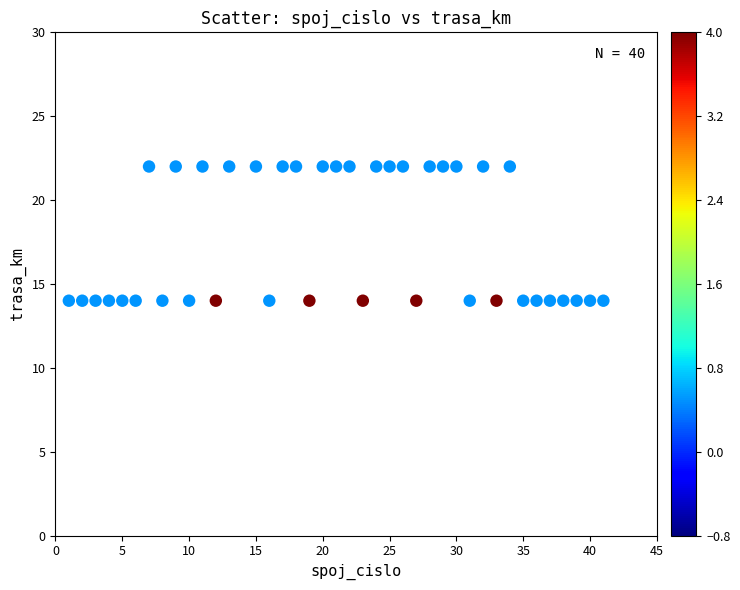

What is the range of Y values (max minus min)?

8